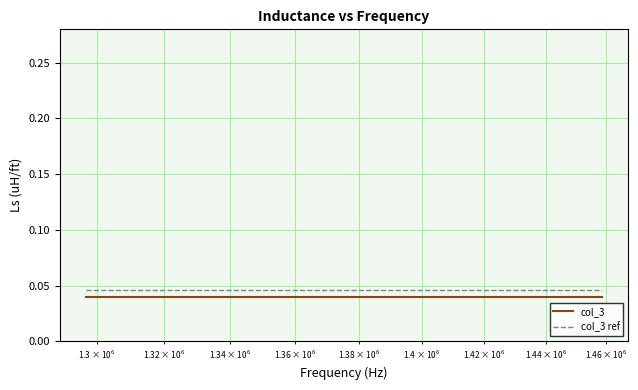

True or false: col_3 ref has more than 2 points higher than both neighbors.

False